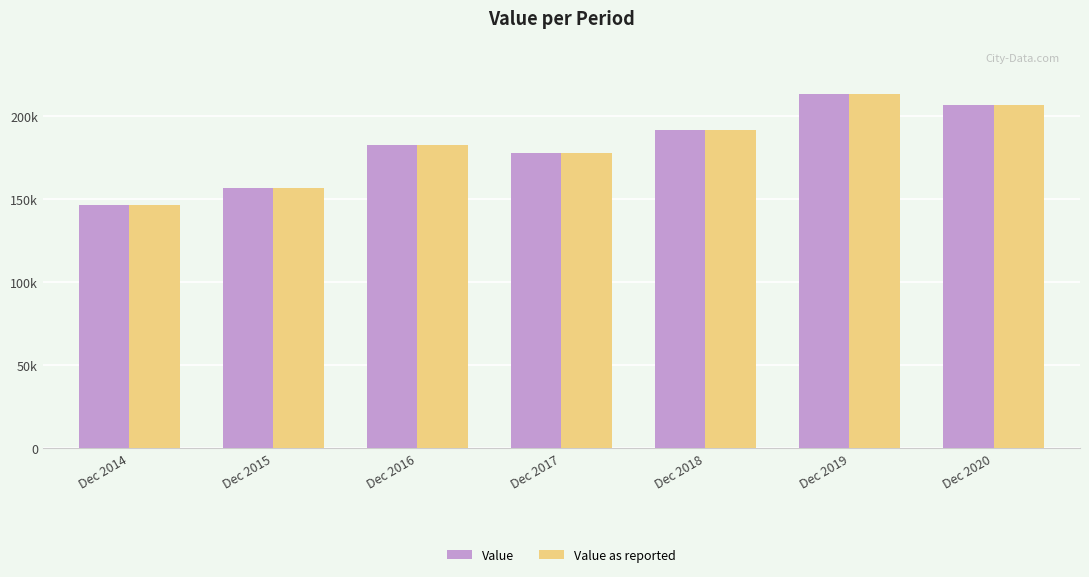

Does the chart contain any negative values?

No